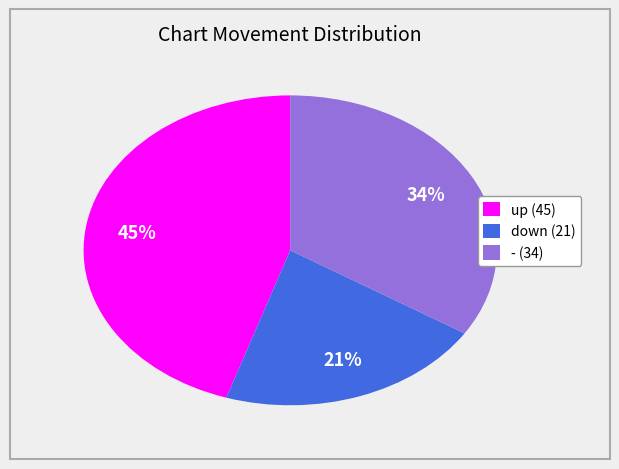

Which has a higher value, - or down?

-